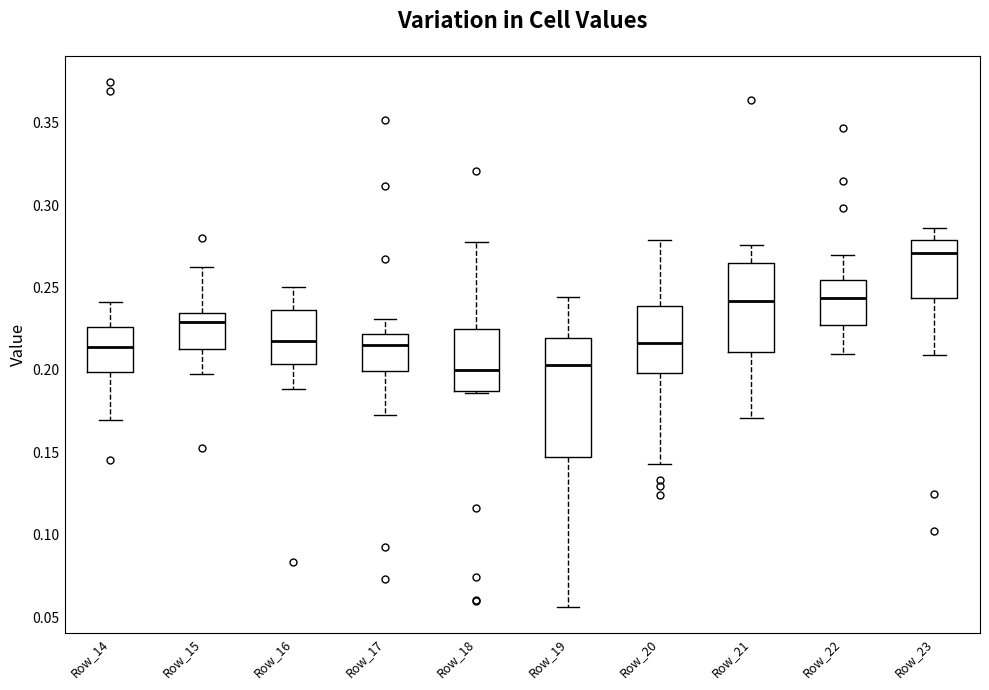

Reading left to right, transcribe this box plot: for each box, give where its median line is, the range the box spans, and where its two whiskers end, as read against the y-axis. The values are not printed on the chart, so give them approximately, as read against the axis.

Row_14: median 0.215, box 0.200 to 0.225, whiskers 0.170 to 0.240
Row_15: median 0.230, box 0.215 to 0.235, whiskers 0.195 to 0.260
Row_16: median 0.215, box 0.205 to 0.235, whiskers 0.190 to 0.250
Row_17: median 0.215, box 0.200 to 0.220, whiskers 0.175 to 0.230
Row_18: median 0.200, box 0.185 to 0.225, whiskers 0.185 to 0.280
Row_19: median 0.205, box 0.145 to 0.220, whiskers 0.055 to 0.245
Row_20: median 0.215, box 0.200 to 0.240, whiskers 0.145 to 0.280
Row_21: median 0.240, box 0.210 to 0.265, whiskers 0.170 to 0.275
Row_22: median 0.245, box 0.225 to 0.255, whiskers 0.210 to 0.270
Row_23: median 0.270, box 0.245 to 0.280, whiskers 0.210 to 0.285